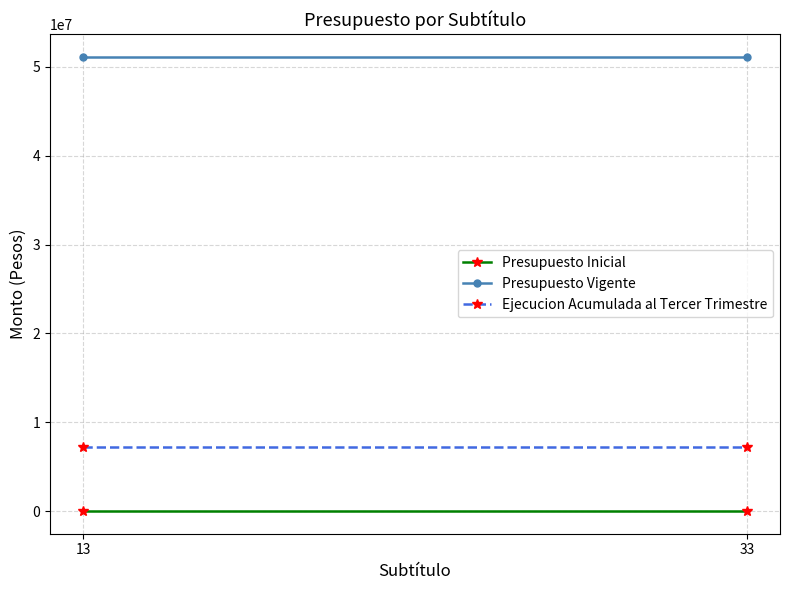

Which category has the lowest value in the Presupuesto Inicial series?

13